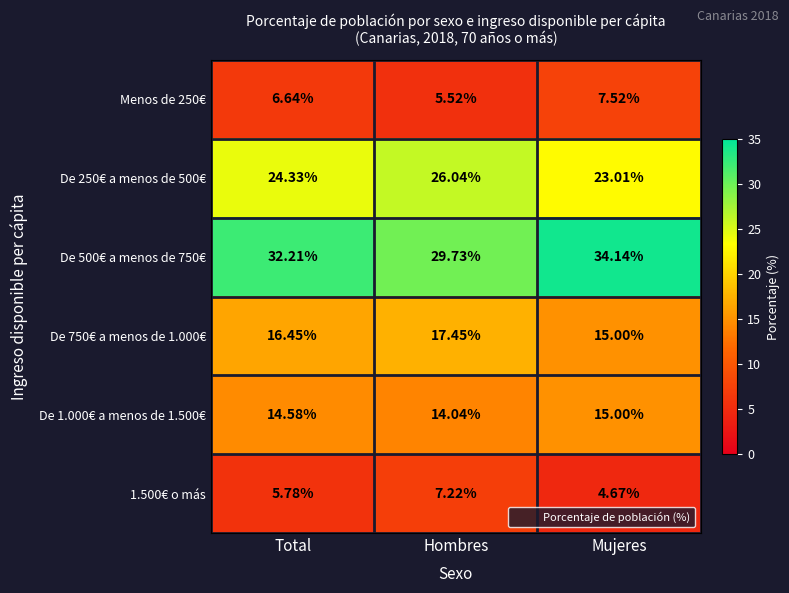

List the series in order of their peak value, highest first.

De 500€ a menos de 750€, De 250€ a menos de 500€, De 750€ a menos de 1.000€, De 1.000€ a menos de 1.500€, Menos de 250€, 1.500€ o más